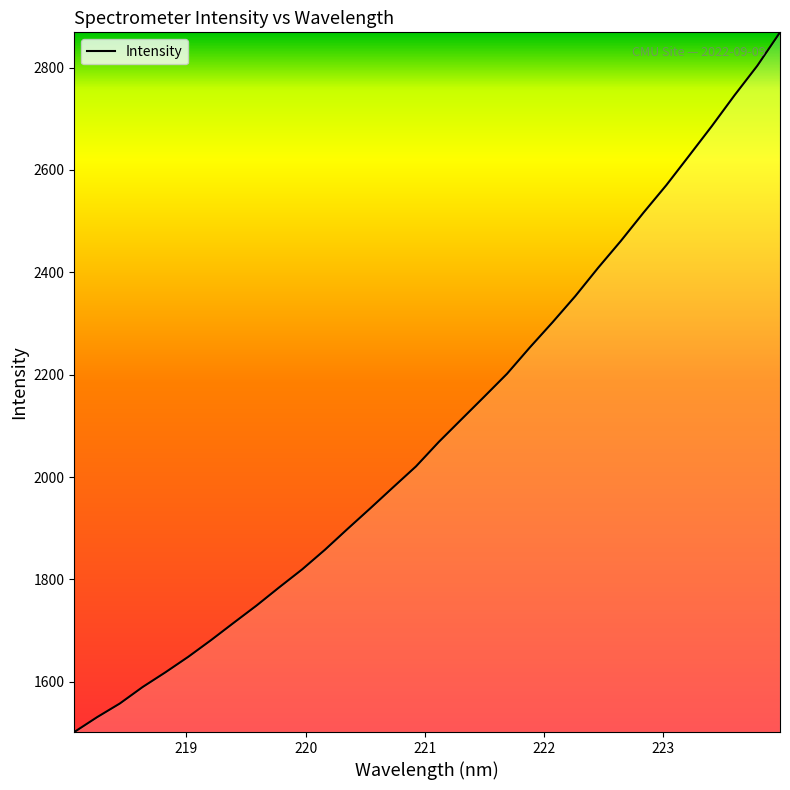

What is the greatest value displayed?

2869.0